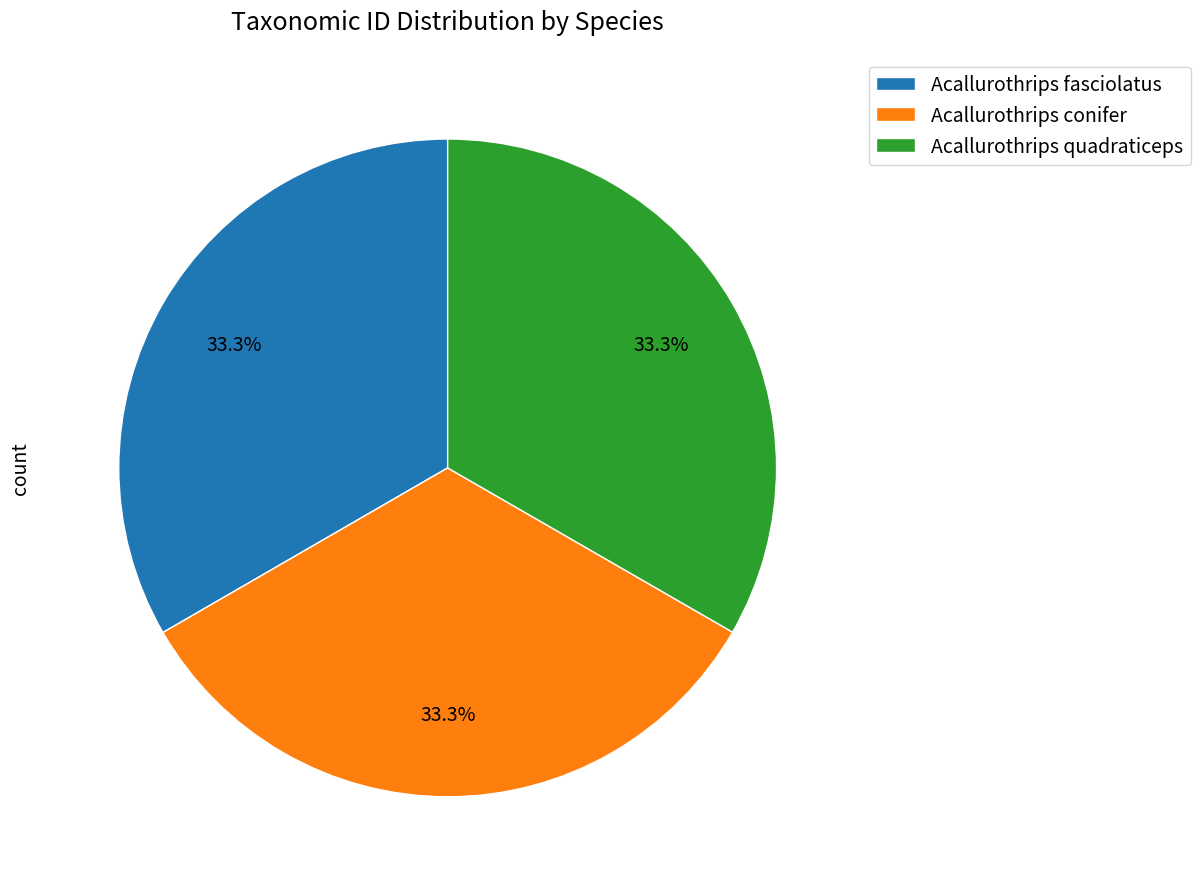

How many segments does this pie chart have?

3